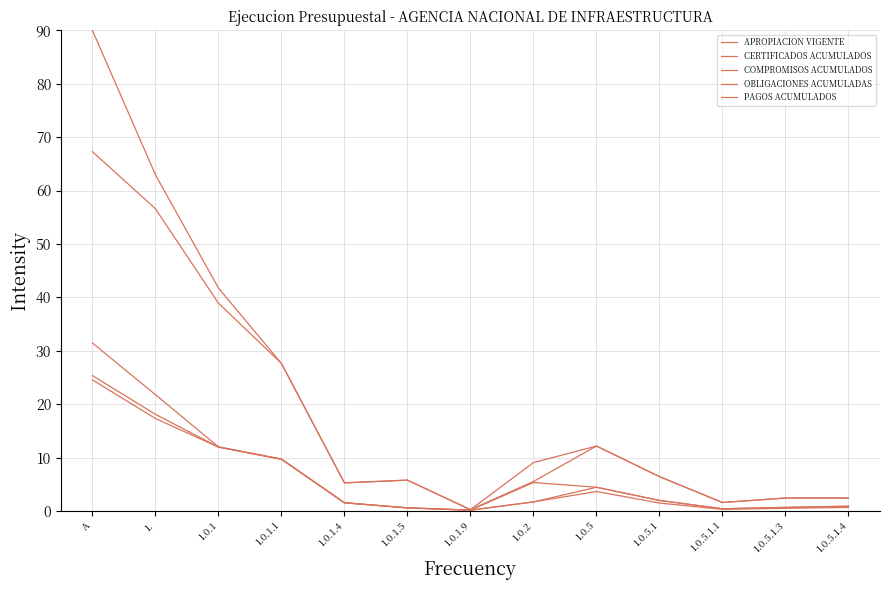

Which label corresponds to the smallest value in the chart?

1.0.1.9